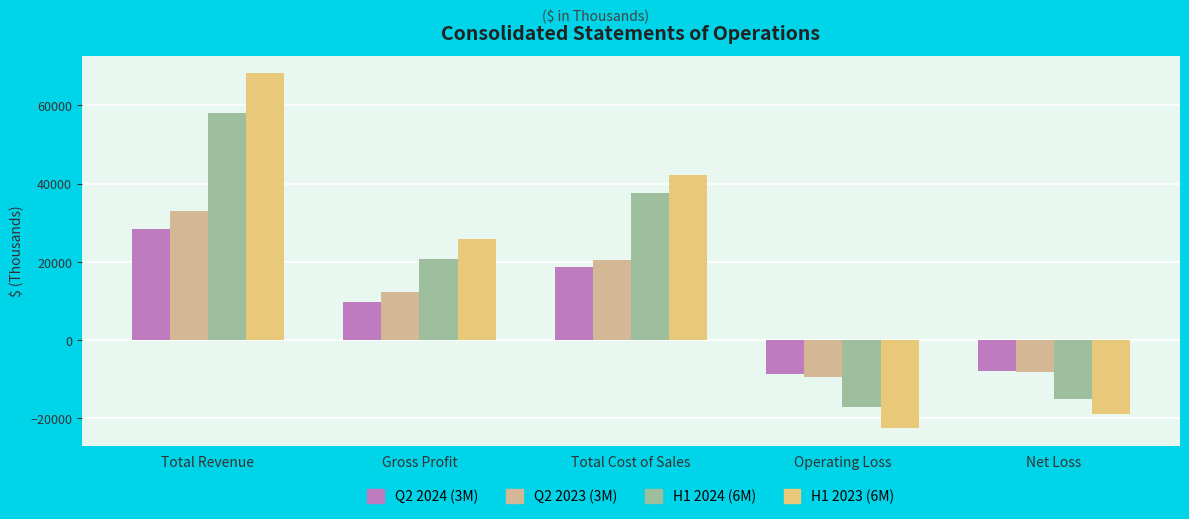

Which series has the largest total across all categories?

H1 2023 (6M)